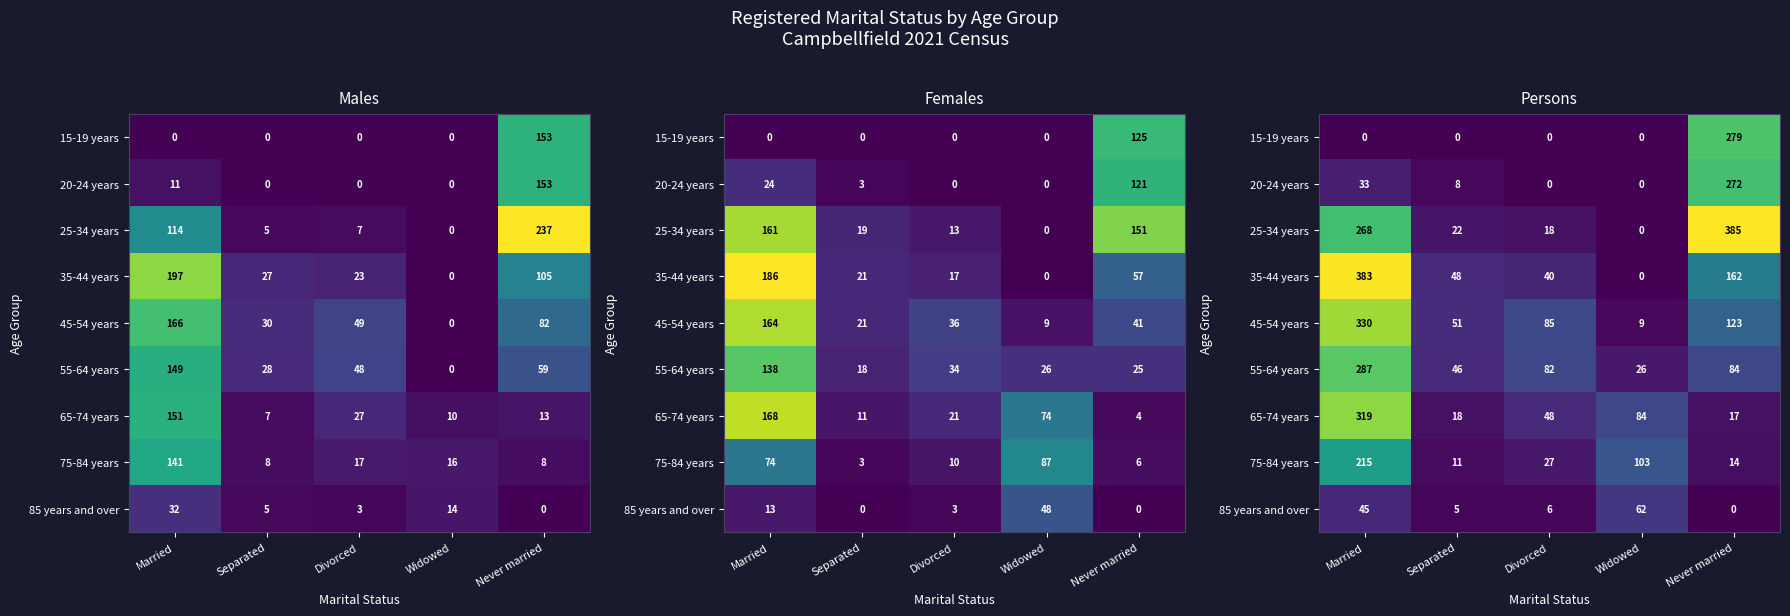

List the series in order of their peak value, lowest first.

85 years and over, 75-84 years, 20-24 years, 15-19 years, 55-64 years, 65-74 years, 45-54 years, 35-44 years, 25-34 years